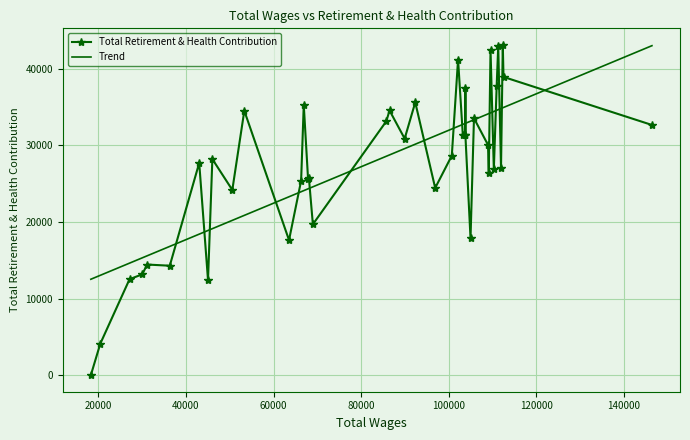

What is the sum of all values?

1094349